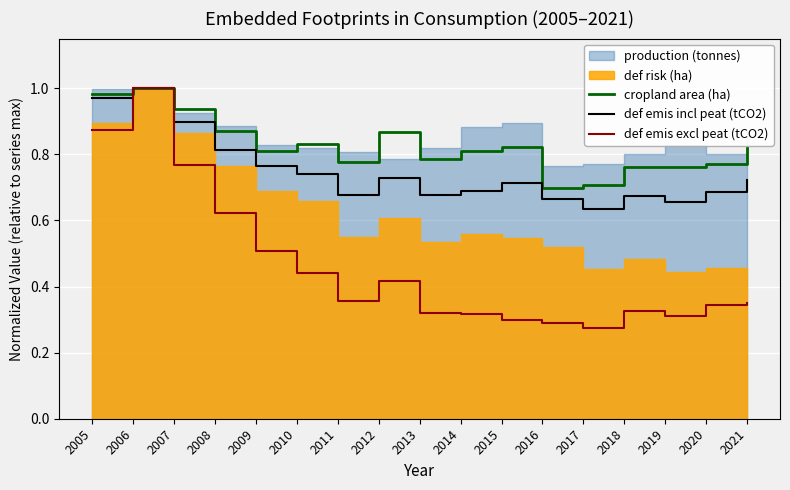

True or false: cropland area (ha) and def emis incl peat (tCO2) intersect in this chart.

False